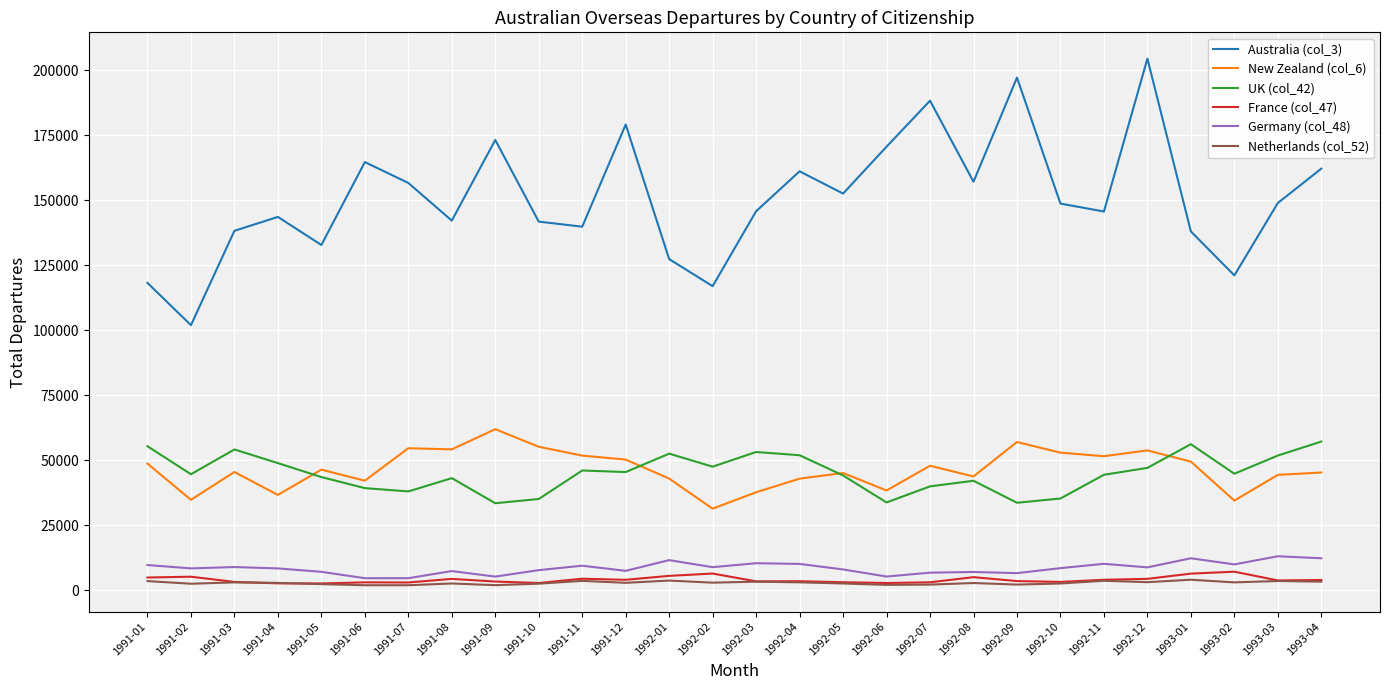

In Germany (col_48), how many points are higher than both neighbors (excluding endpoints)?

9